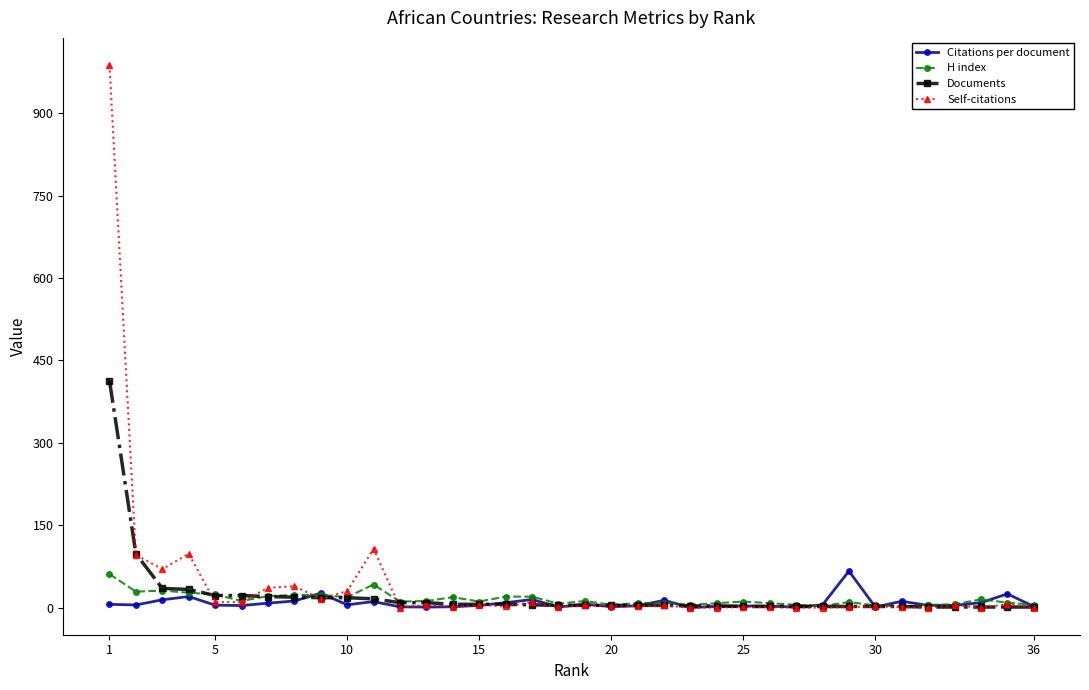

What is the value of the H index point at the 35th from the left?

9.0